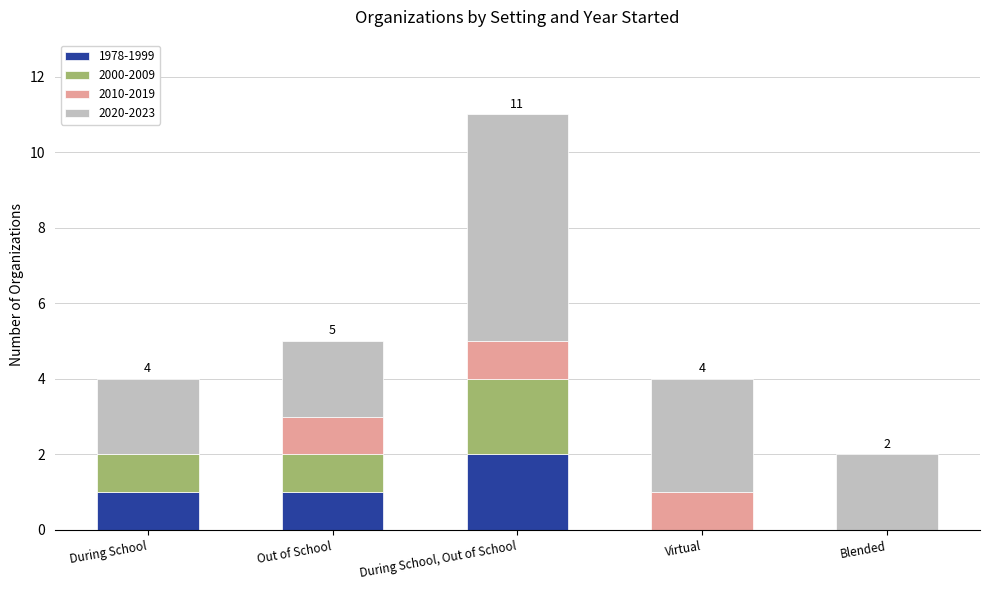

What is the sum of all 1978-1999 values?

4